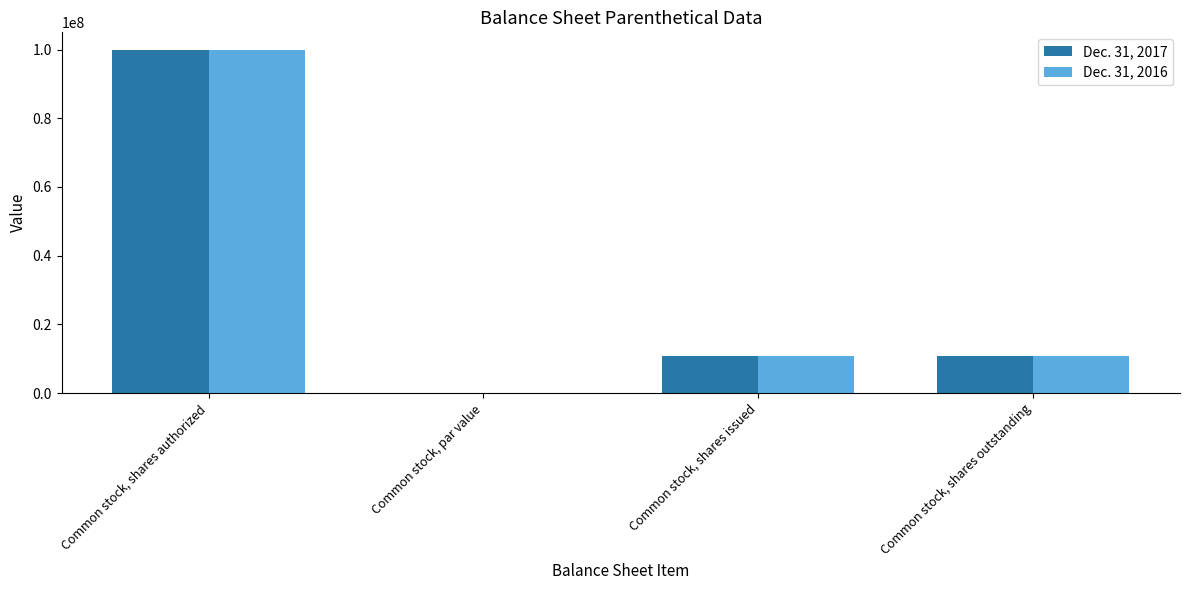

At which category is the sum across all series the highest?

Common stock, shares authorized